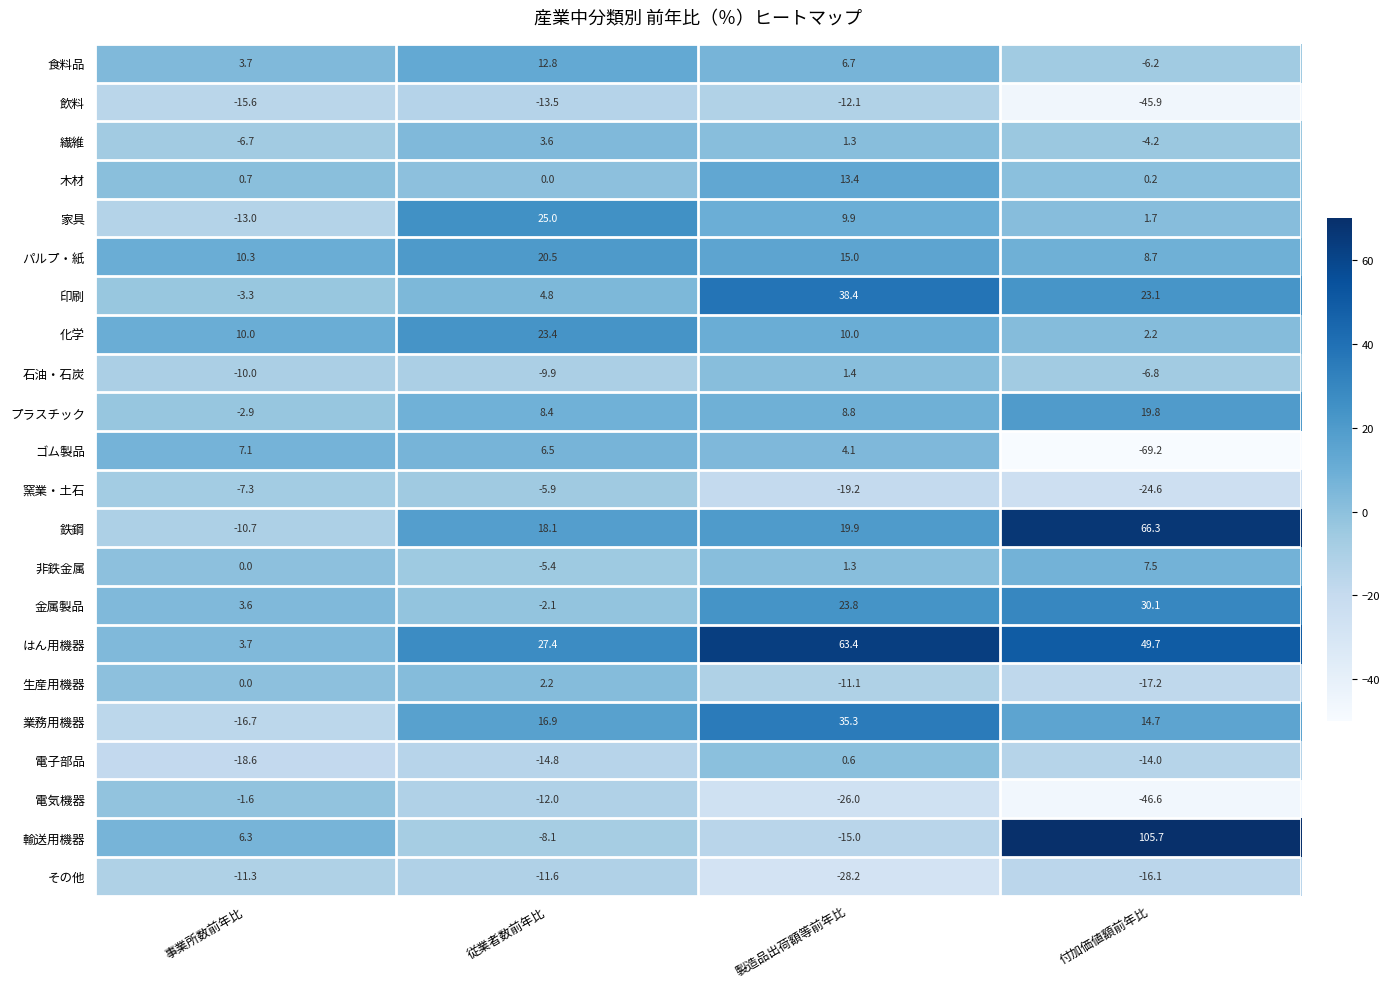

List the labels in order of 電子部品 value, largest first.

製造品出荷額等前年比, 付加価値額前年比, 従業者数前年比, 事業所数前年比